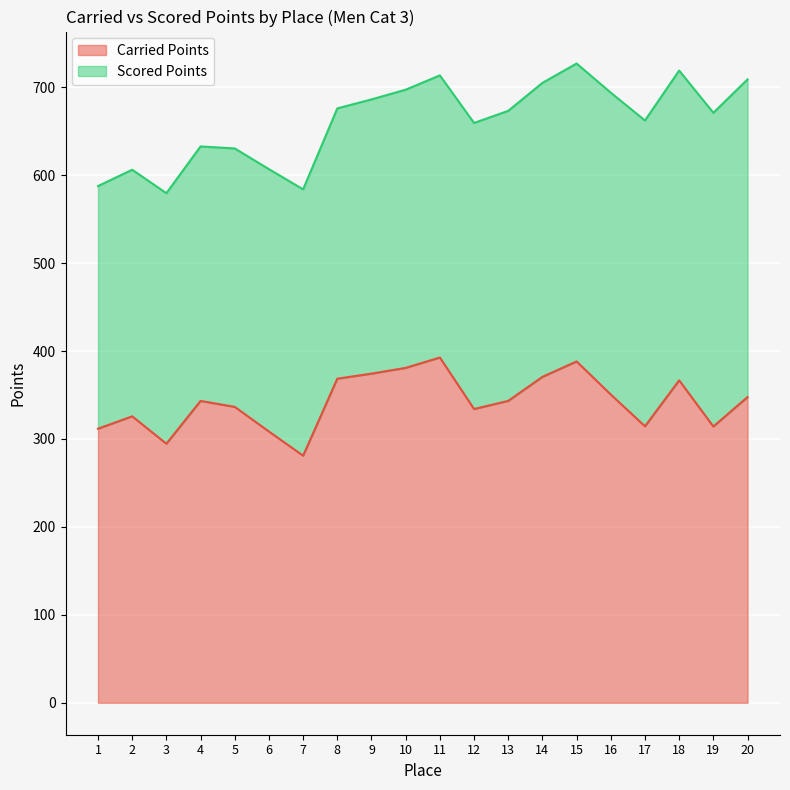

Count the number of categories in the chart.

20